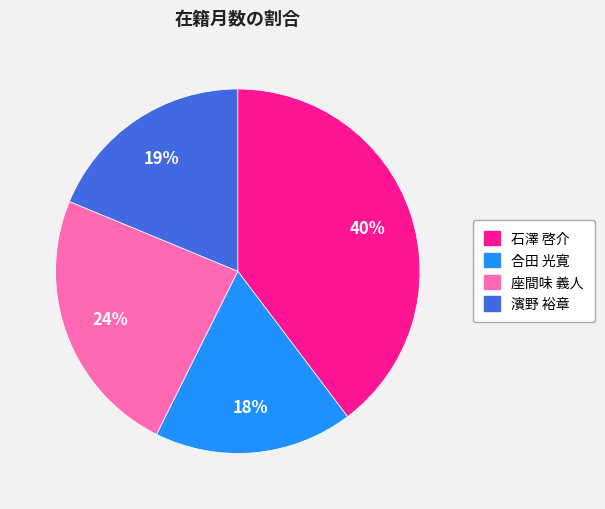

True or false: 座間味 義人 accounts for 33% of the total.

False